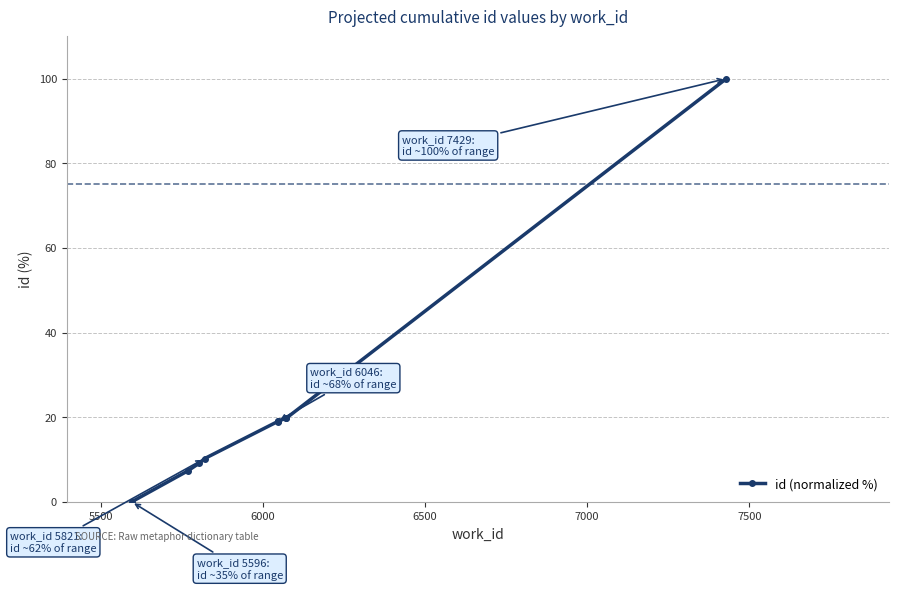

The value at 7000 is 26.2. True or false?

False